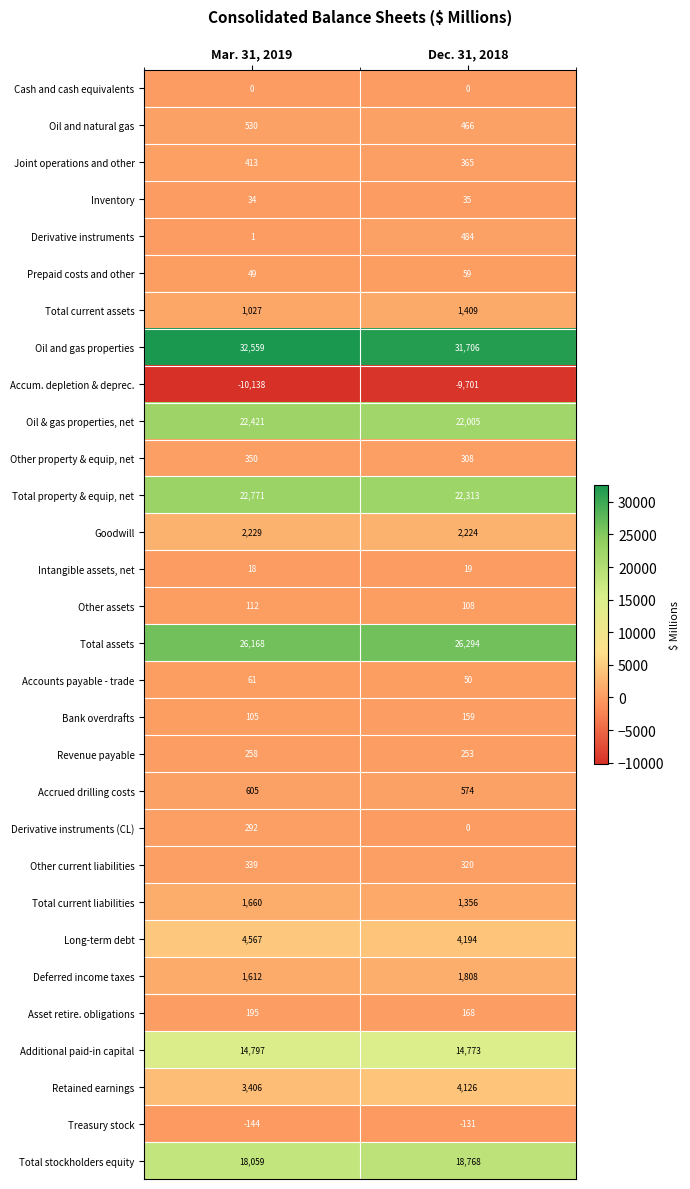

At which label is Derivative instruments closest to 242?

Mar. 31, 2019